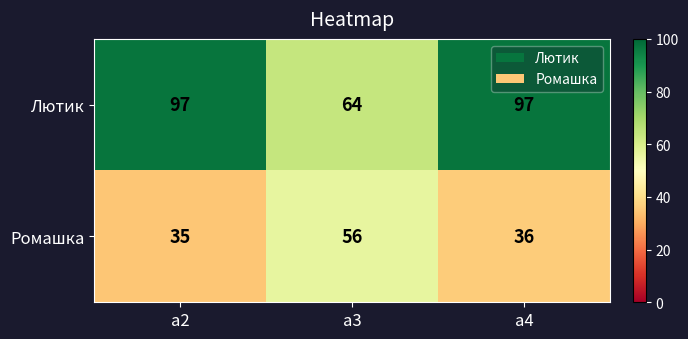

Which category has the lowest value across all series?

а2